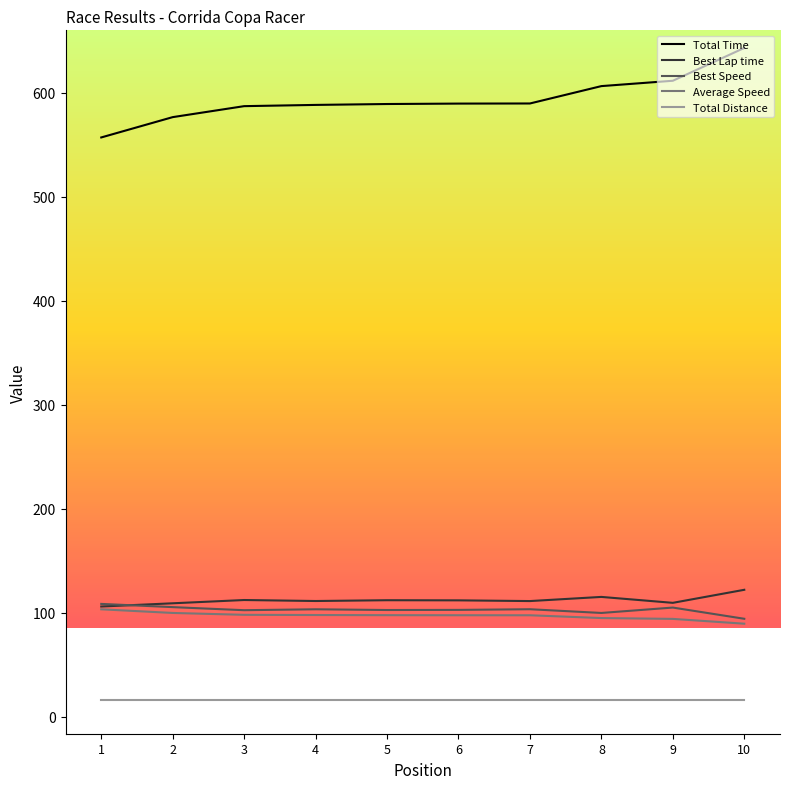

Which series has the largest total across all categories?

Total Time